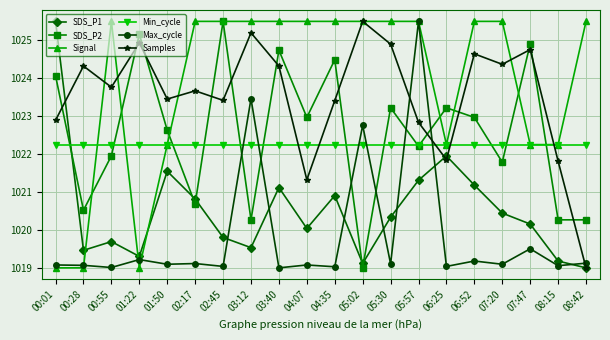

What is the approximate value of SDS_P1 at 06:25?

1022.0